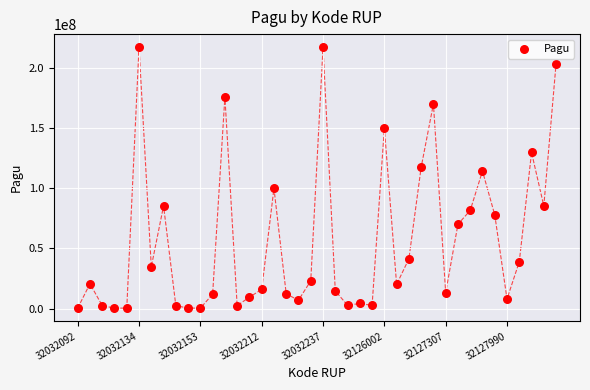

What Y value in the scatter plot is closest to 108830000?

114296000